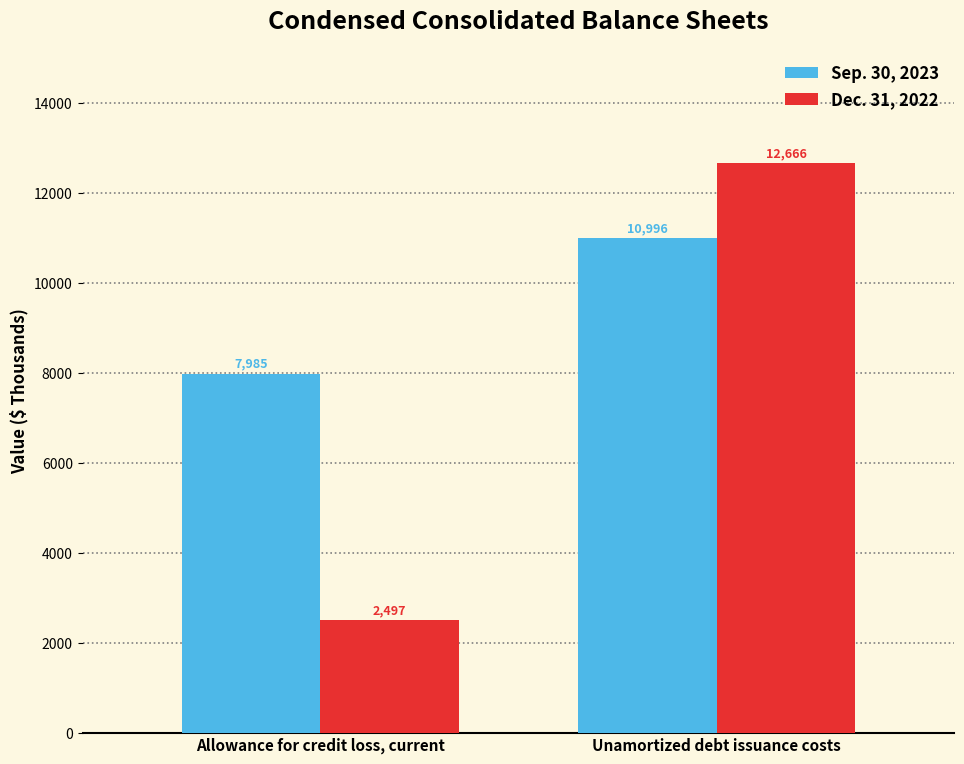

Reading right to left, extract all data points from this chart.

Sep. 30, 2023: Unamortized debt issuance costs=10996	Allowance for credit loss, current=7985
Dec. 31, 2022: Unamortized debt issuance costs=12666	Allowance for credit loss, current=2497